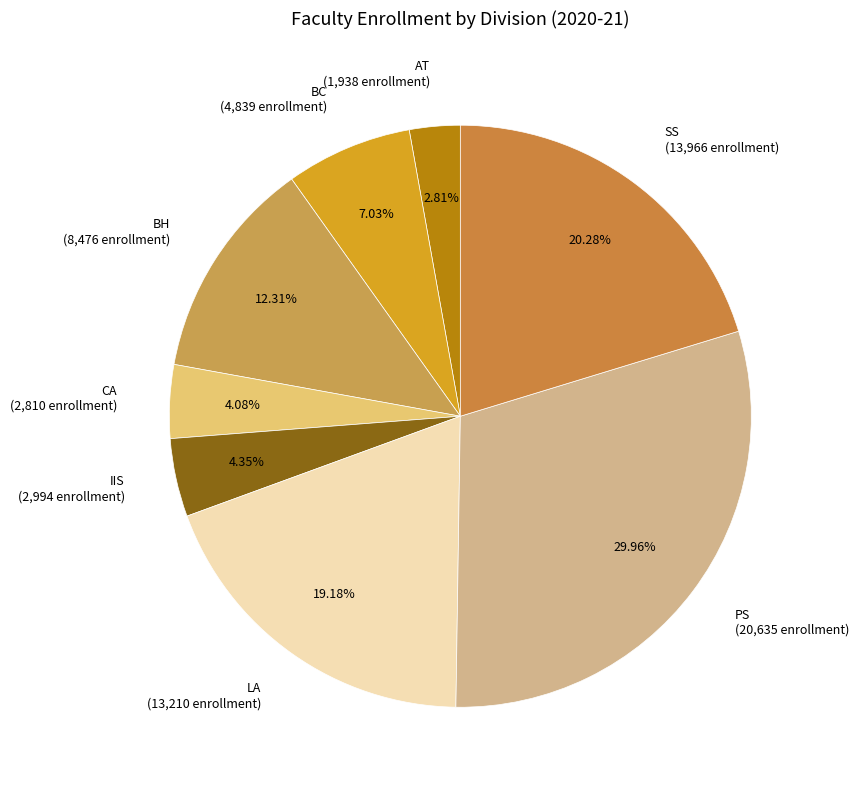

How many segments does this pie chart have?

8